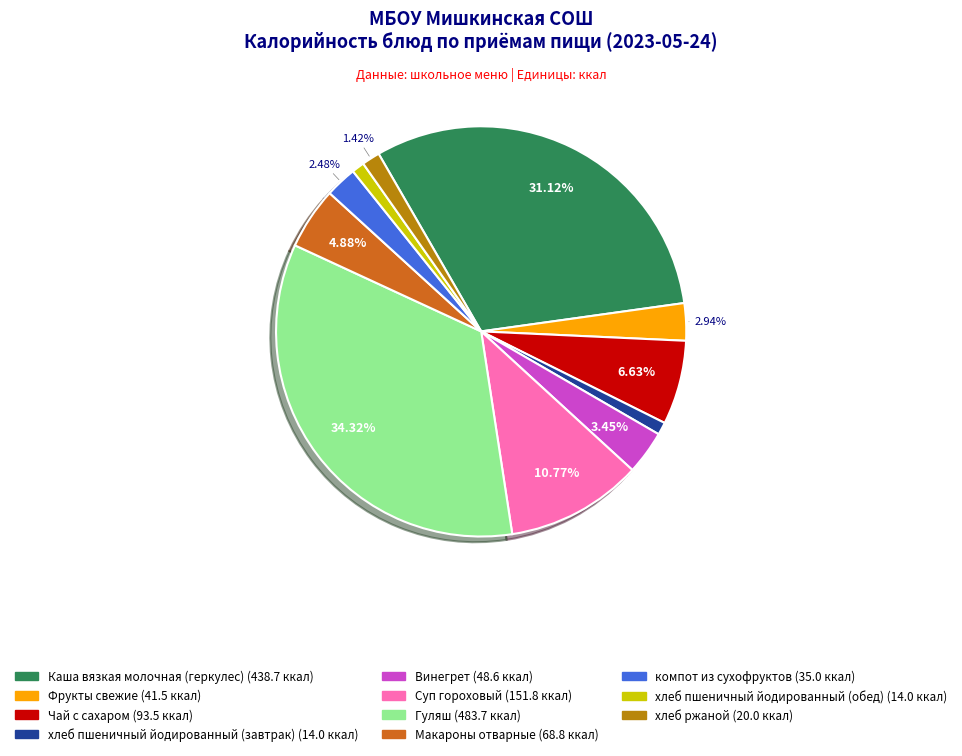

To the nearest percent, what portion does Каша вязкая молочная (геркулес) represent?

31%